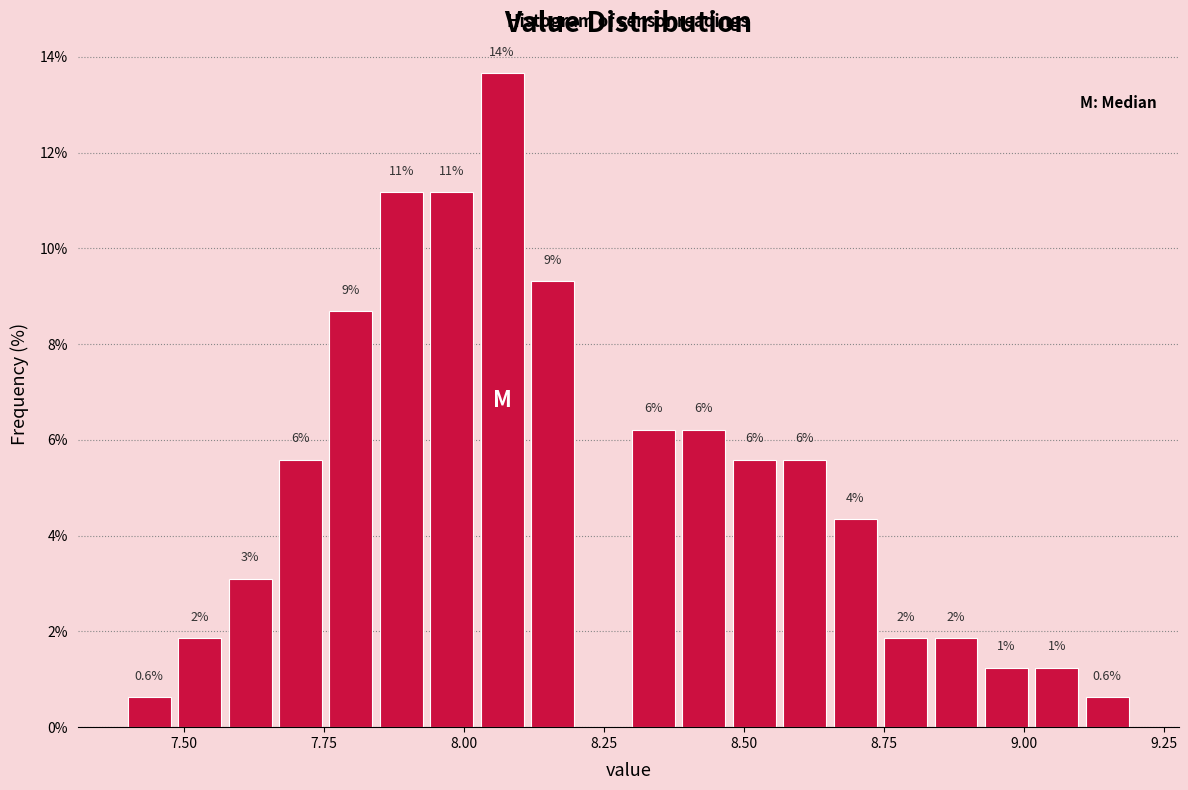

Read against the x-axis, roughly where is the centre of the tallest bar?

8.05